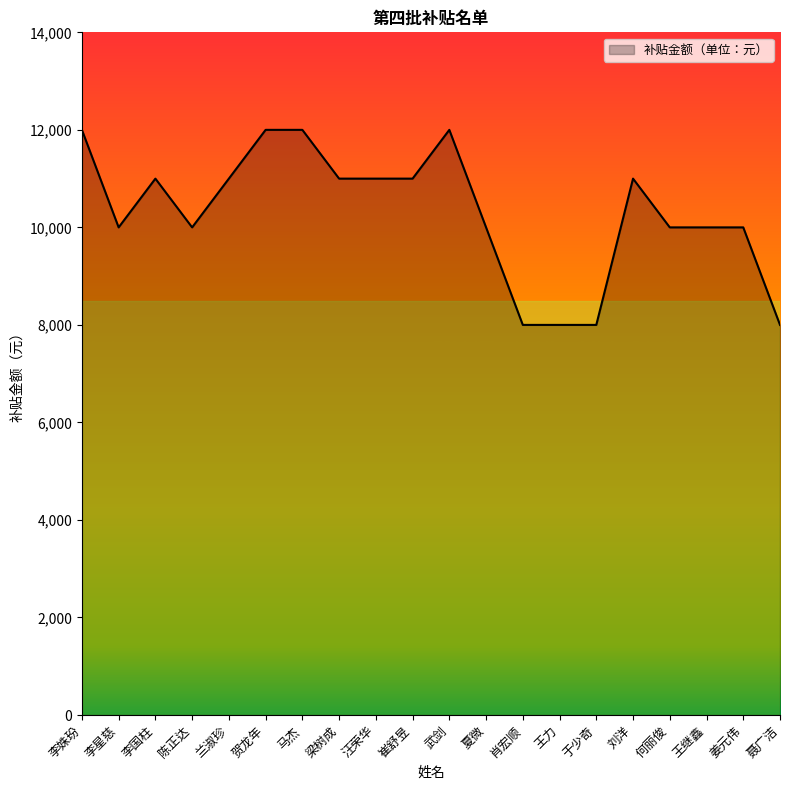

What is the greatest value displayed?

12000